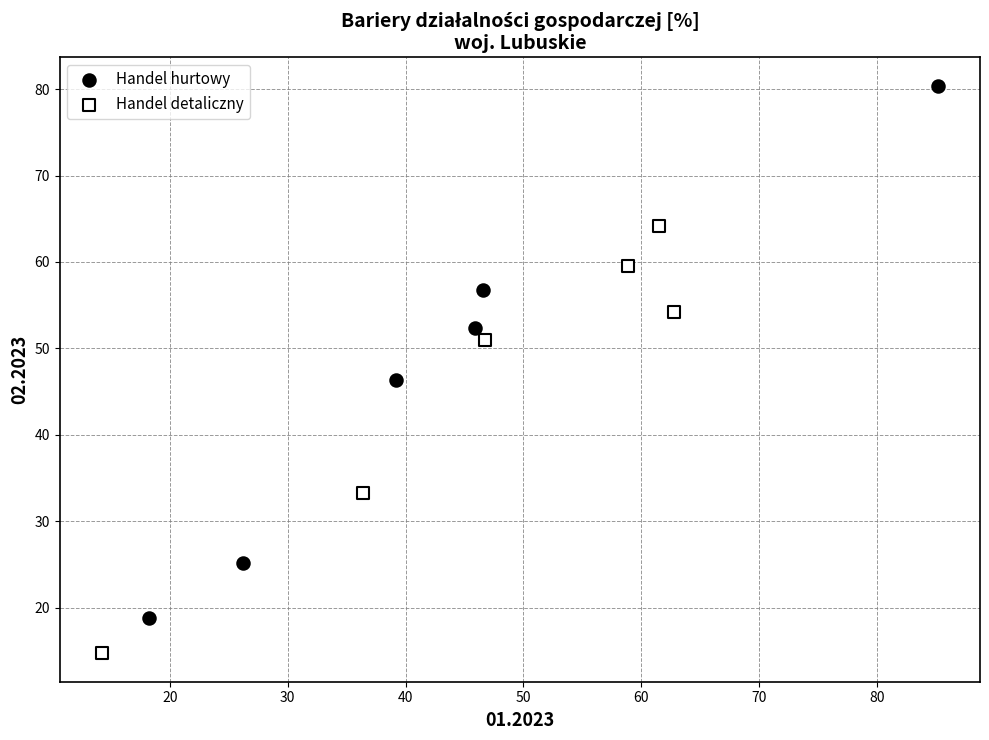

Which series has the widest spread of Y values?

Handel hurtowy